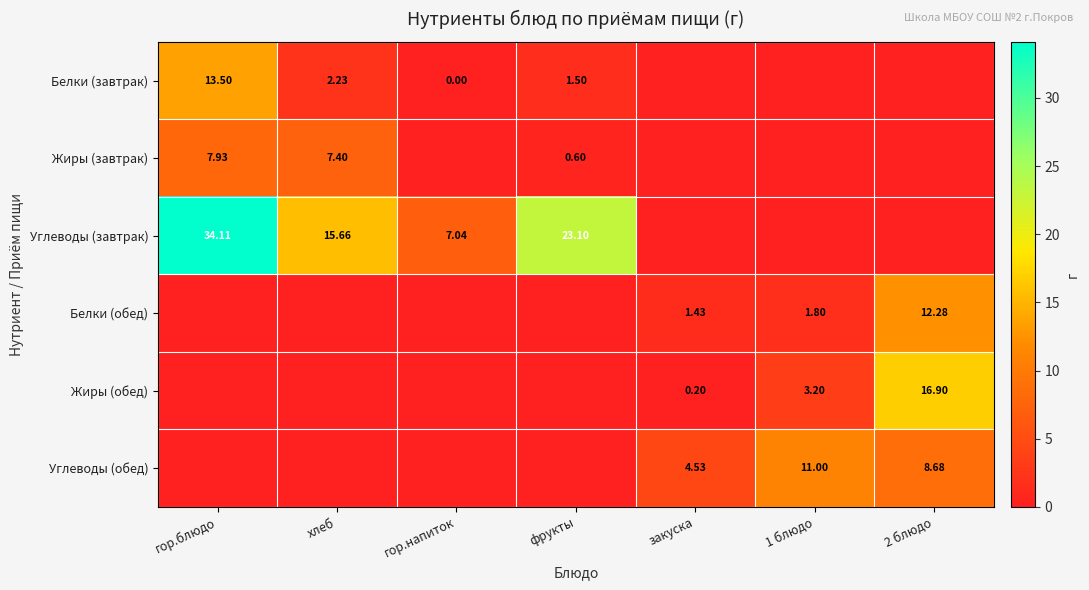

Is the value of Углеводы (завтрак) at гор.напиток greater than the value of Жиры (обед) at 1 блюдо?

Yes